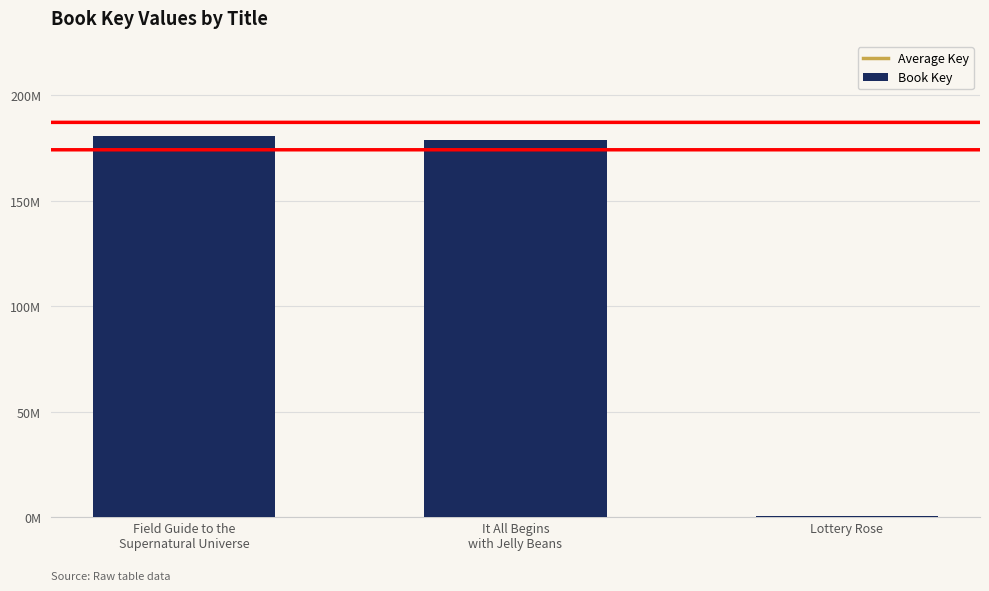

Reading left to right, extract all data points from this chart.

180725404	178777849	328561